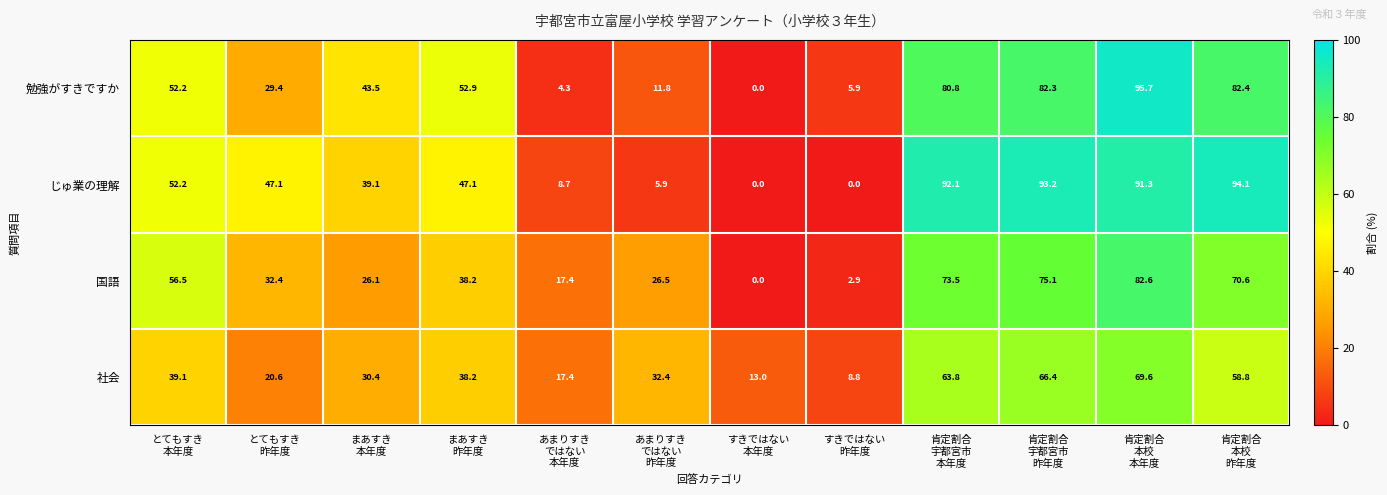

Which series changed the most between とてもすき
本年度 and 肯定割合
本校
本年度?

勉強がすきですか